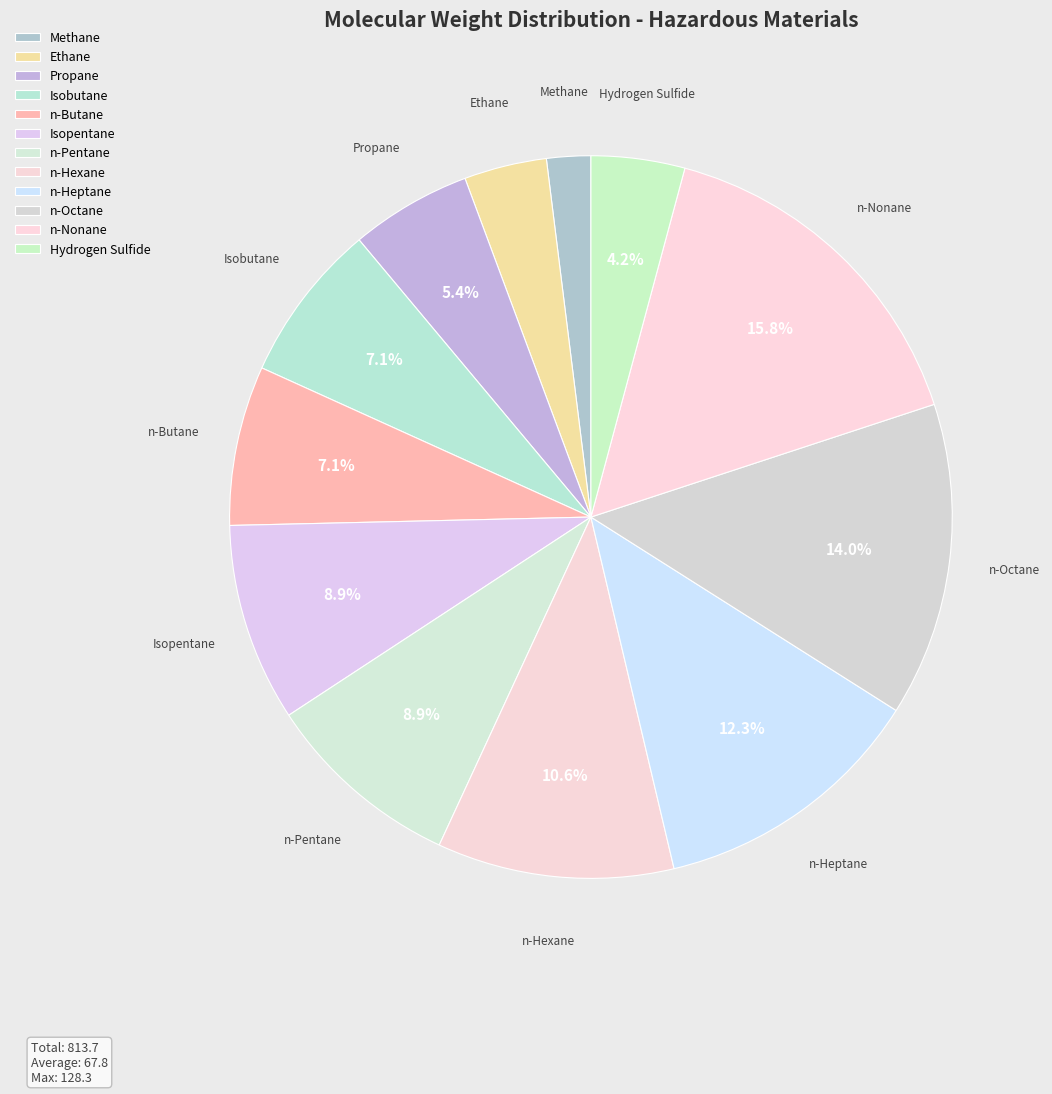

What is the ratio of the value at Propane to the value at Isopentane?

0.6